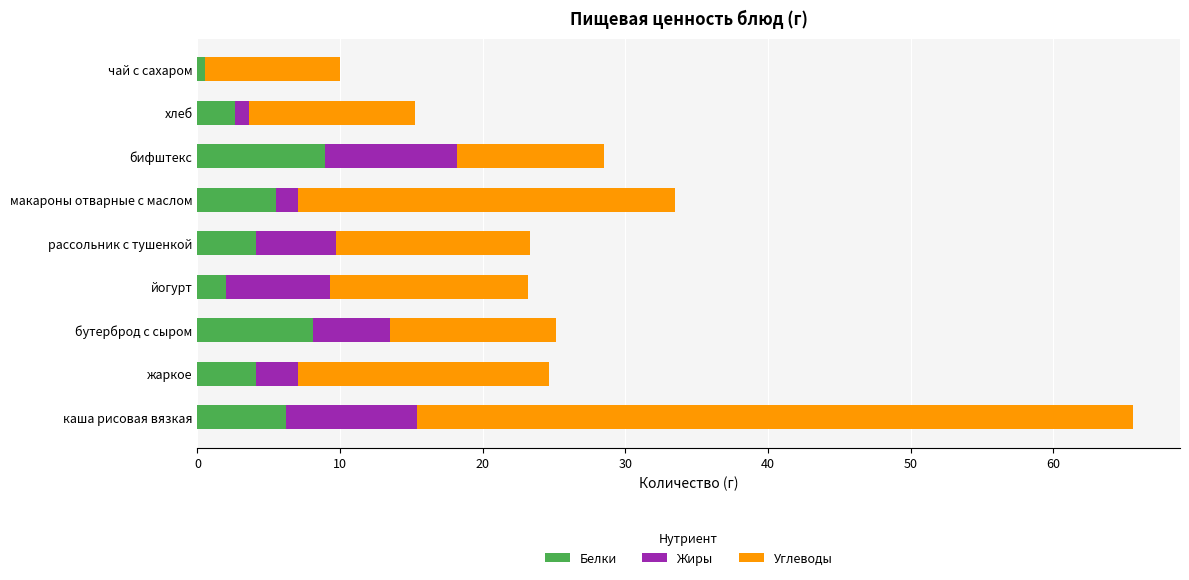

What is the maximum value for Белки?

9.0